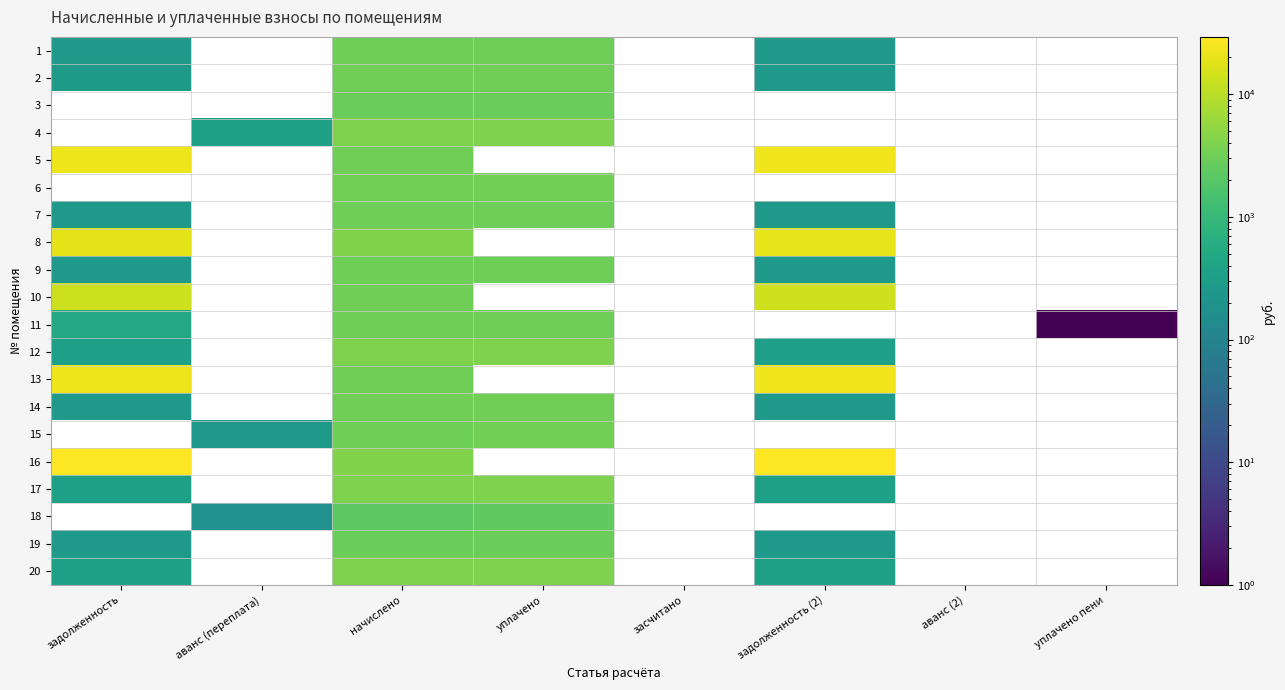

Count the number of categories in the chart.

8